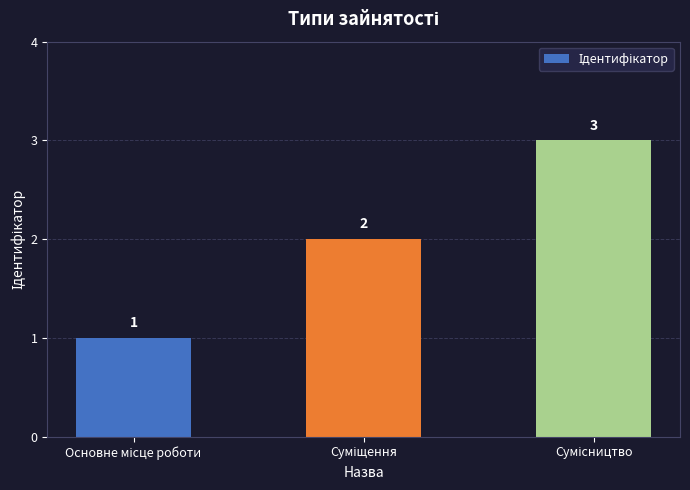

Does the chart contain any negative values?

No